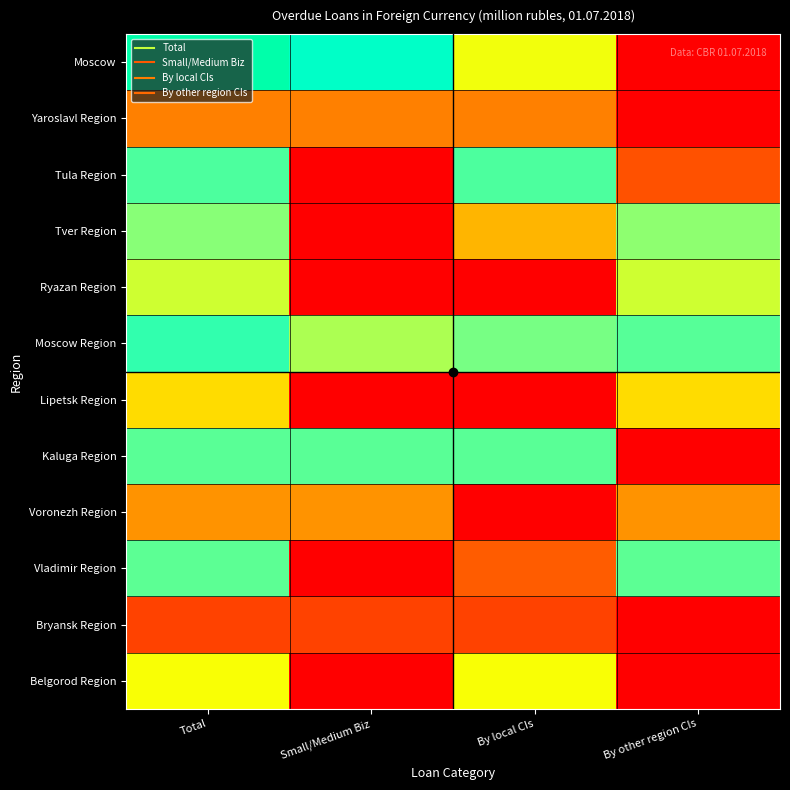

Count the number of data series in this chart.

12